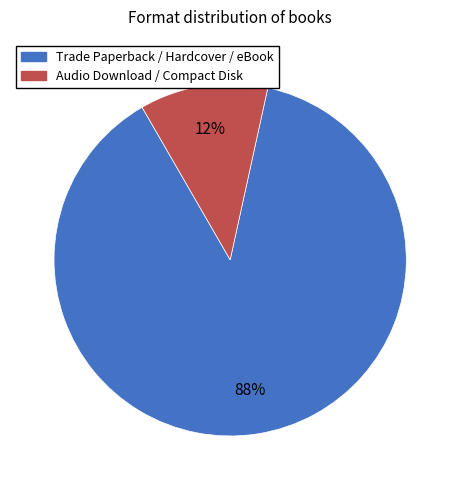

To the nearest percent, what is the average slice percentage?

50%